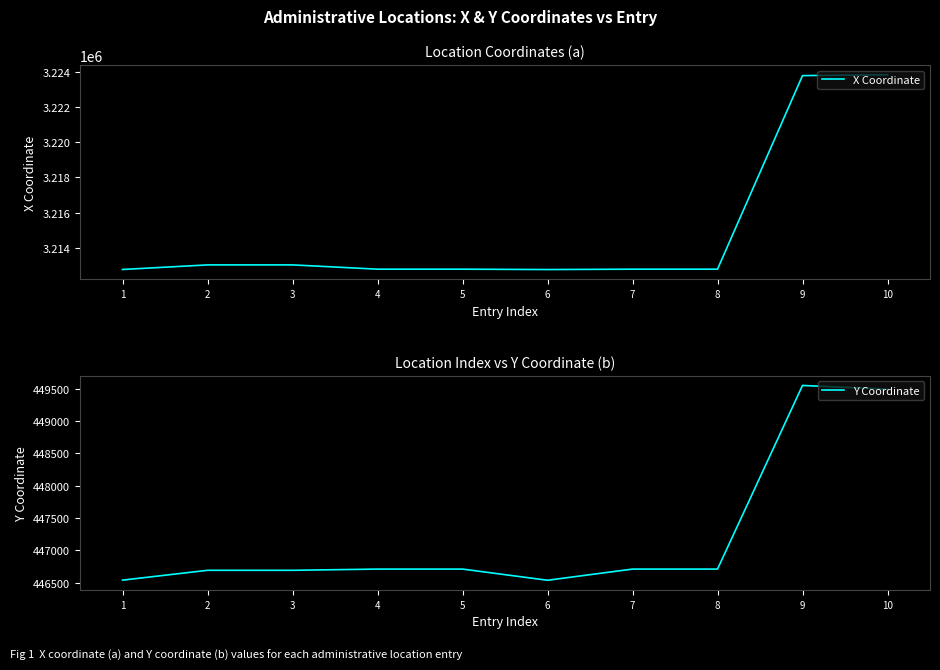

What are all the series names shown in the legend?

X Coordinate, Y Coordinate